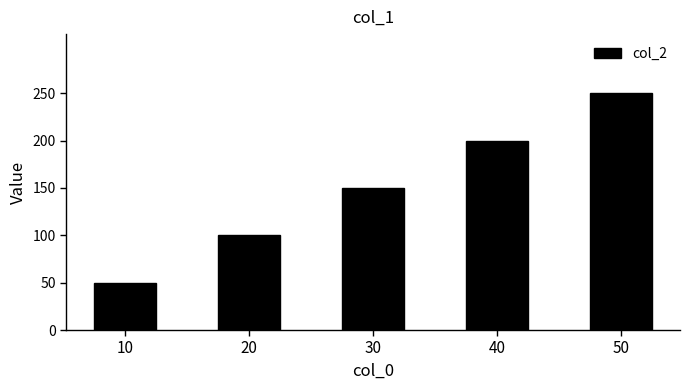

What is the sum of all values?

750